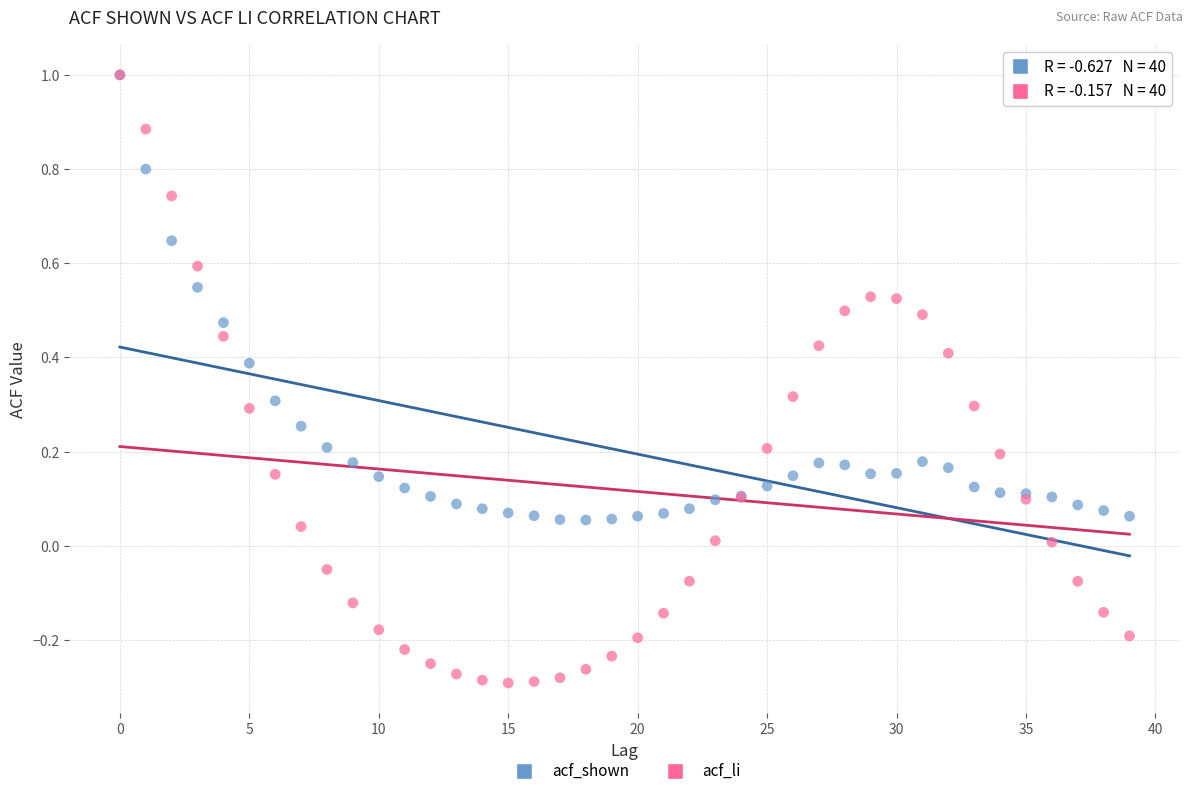

What are all the series names shown in the legend?

acf_shown, acf_li